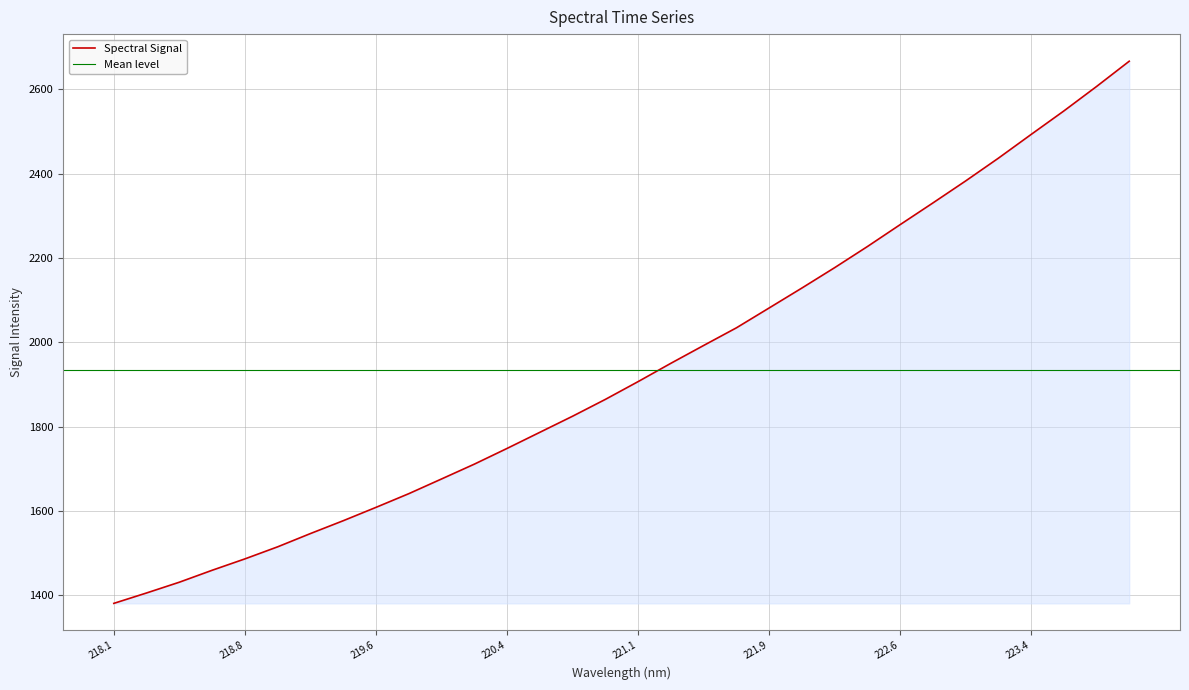

How many categories are shown in the chart?

32